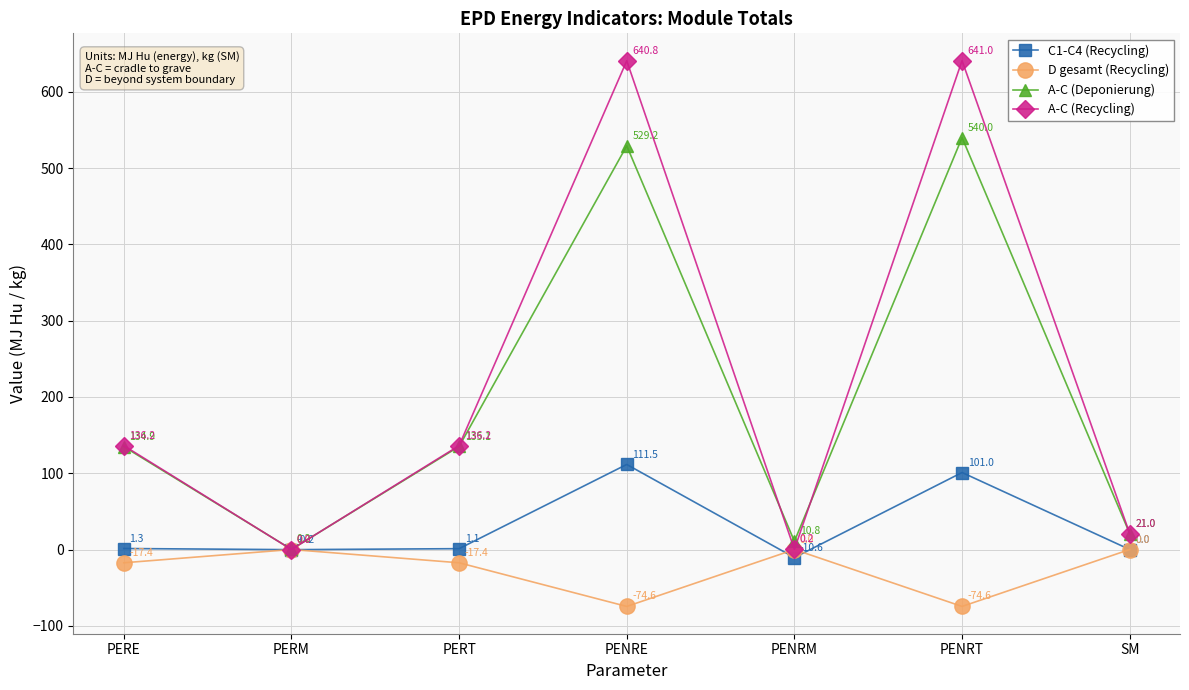

In A-C (Deponierung), how many points are higher than both neighbors (excluding endpoints)?

2